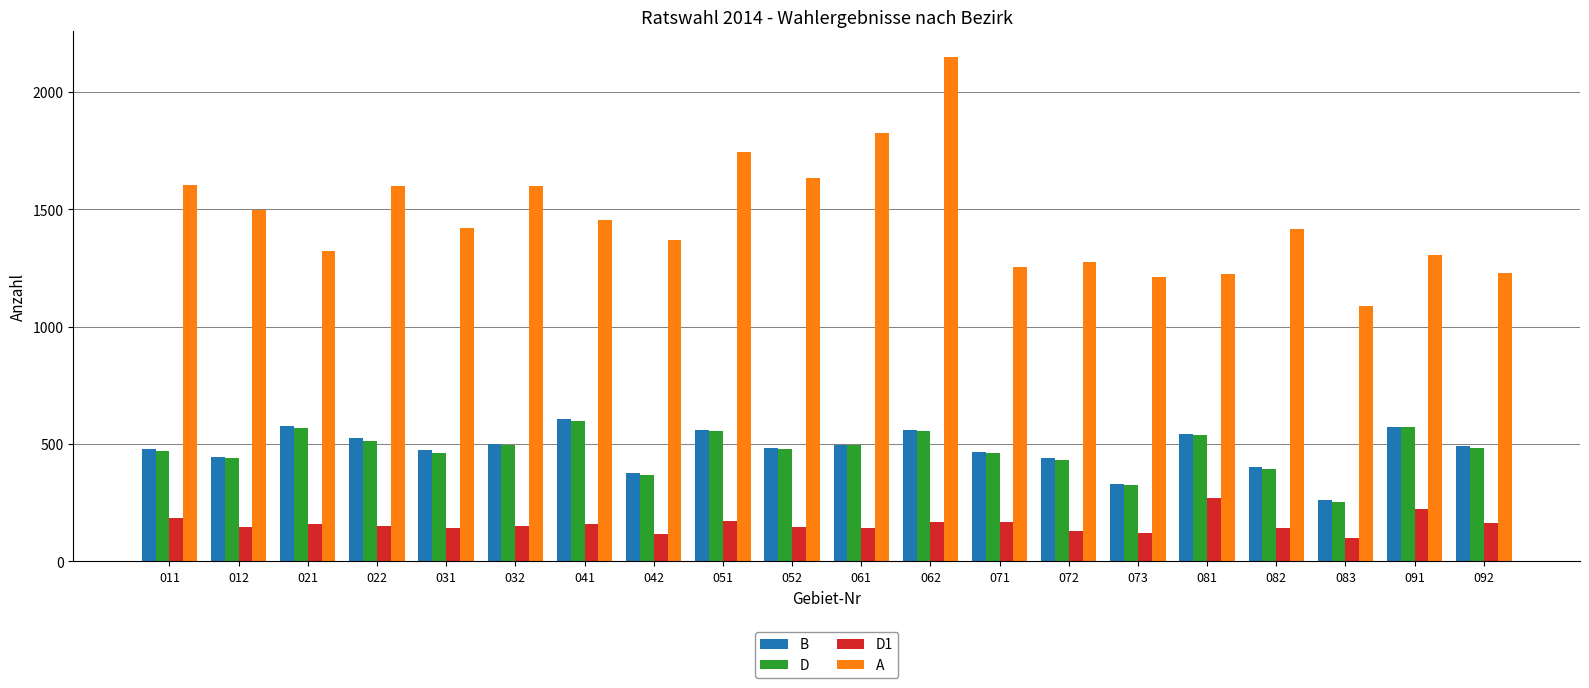

What is the sum of the B values at 012 and 021?

1021